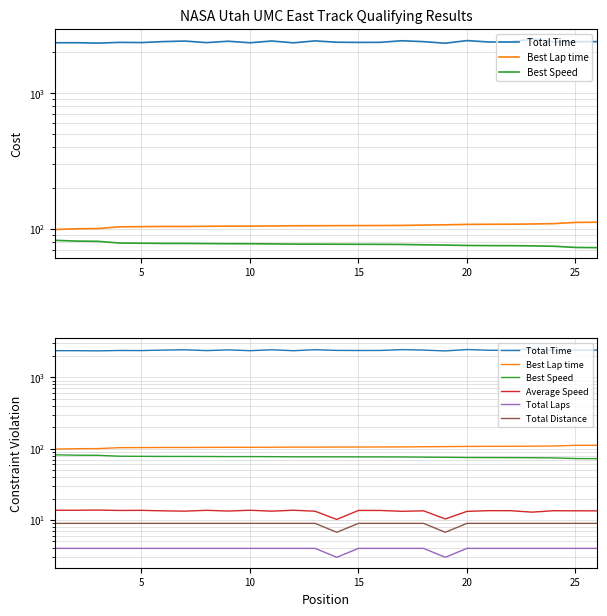

How many data points does each series have?

26